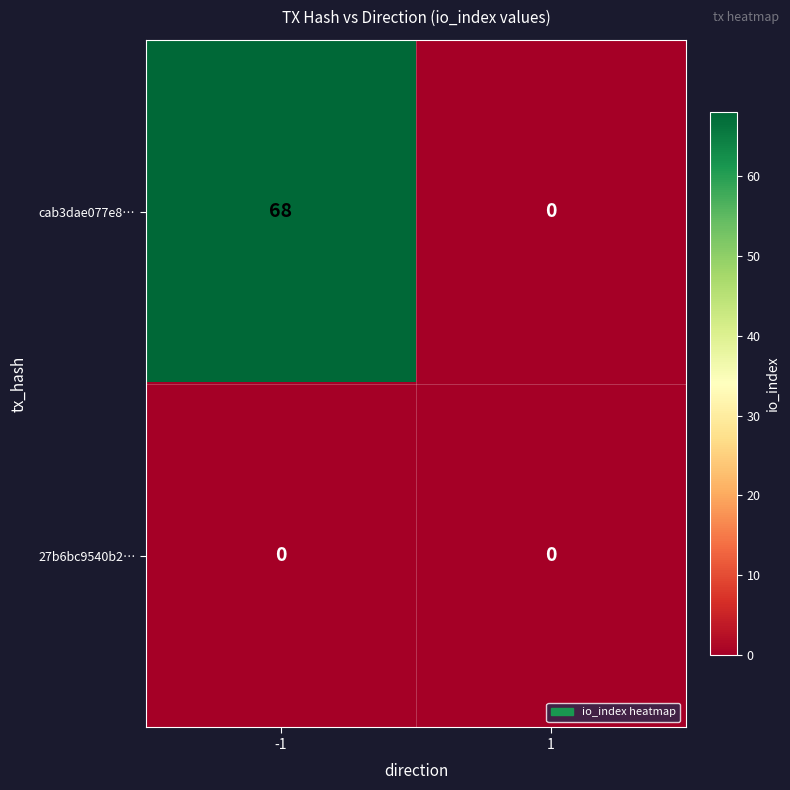

At -1, list the series in order from largest to smallest.

cab3dae077e8…, 27b6bc9540b2…